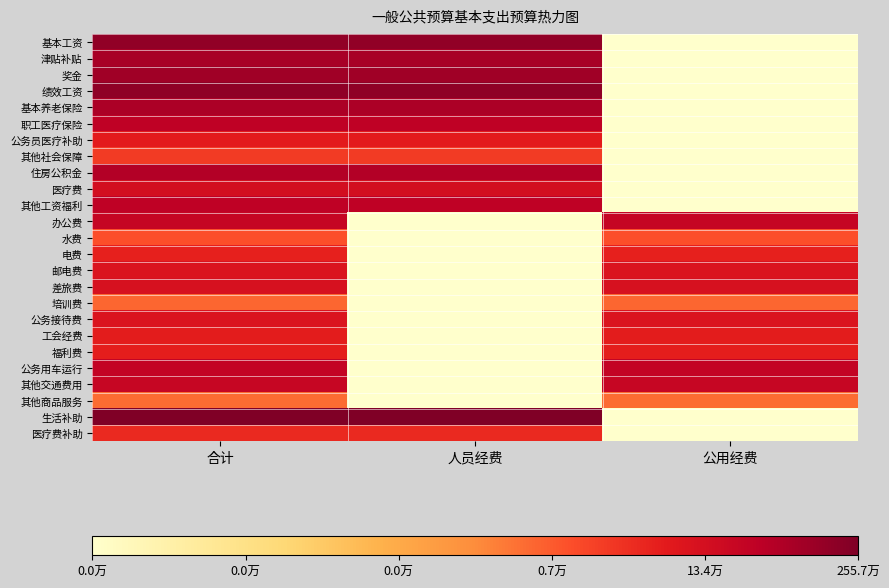

At 合计, list the series in order from largest to smallest.

生活补助, 绩效工资, 基本工资, 奖金, 津贴补贴, 基本养老保险, 住房公积金, 其他工资福利, 职工医疗保险, 公务用车运行, 办公费, 其他交通费用, 医疗费, 差旅费, 邮电费, 公务接待费, 公务员医疗补助, 工会经费, 福利费, 电费, 医疗费补助, 其他社会保障, 水费, 培训费, 其他商品服务